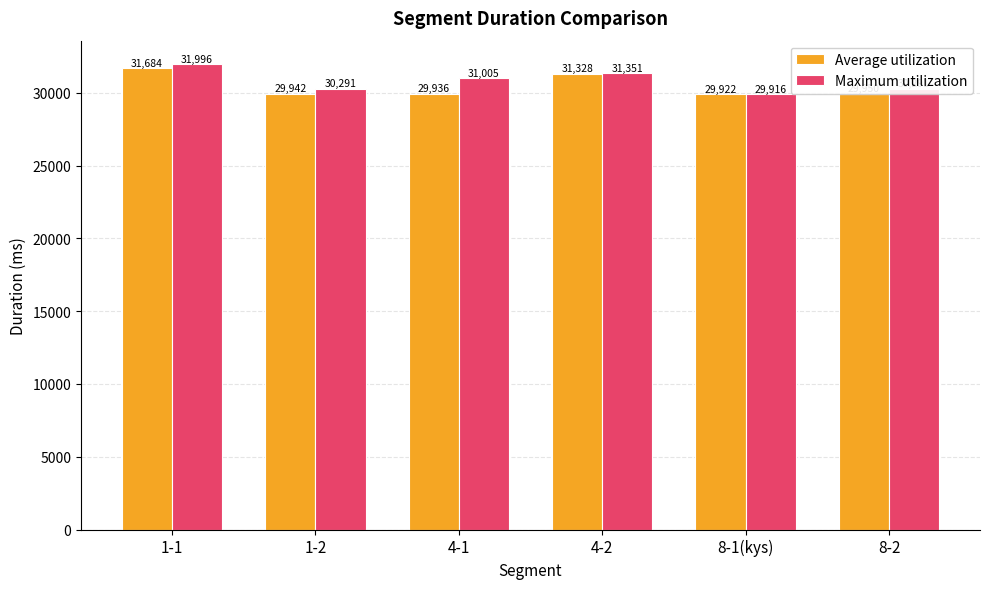

What is the maximum value shown in the chart?

31996